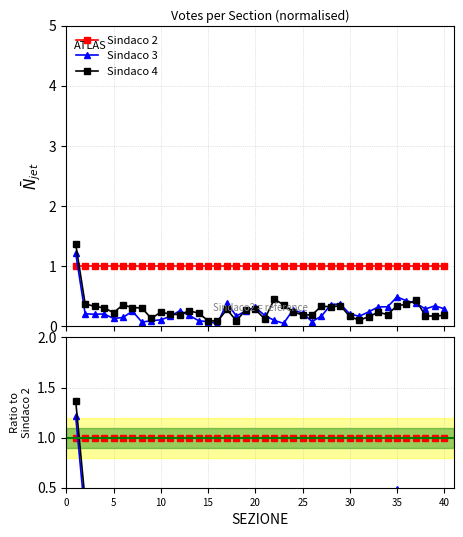

How many lines are shown in the chart?

3